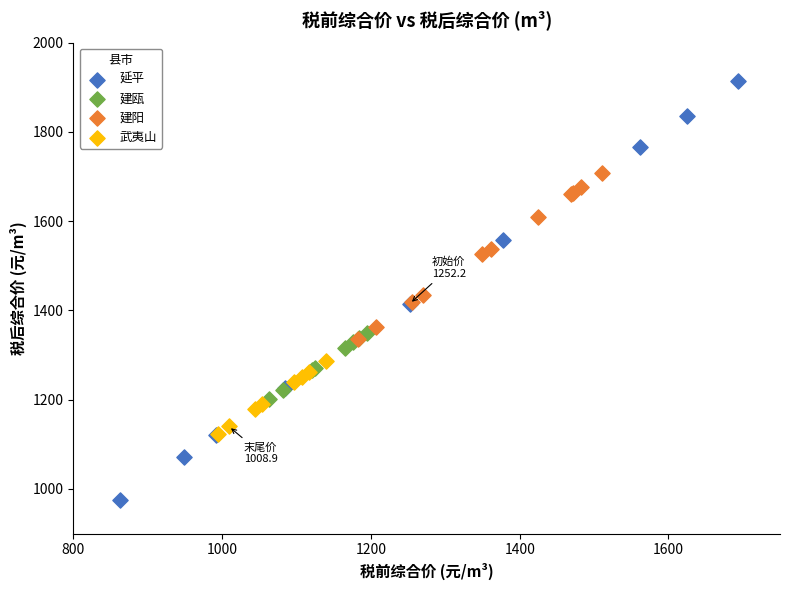

Which series reaches the minimum Y coordinate?

延平